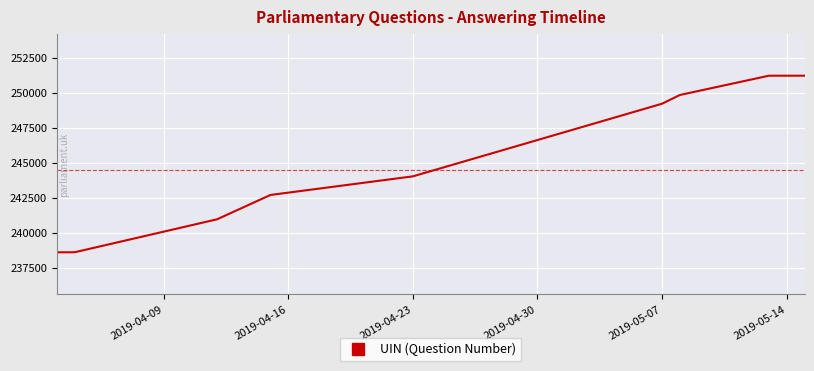

How many lines are shown in the chart?

1